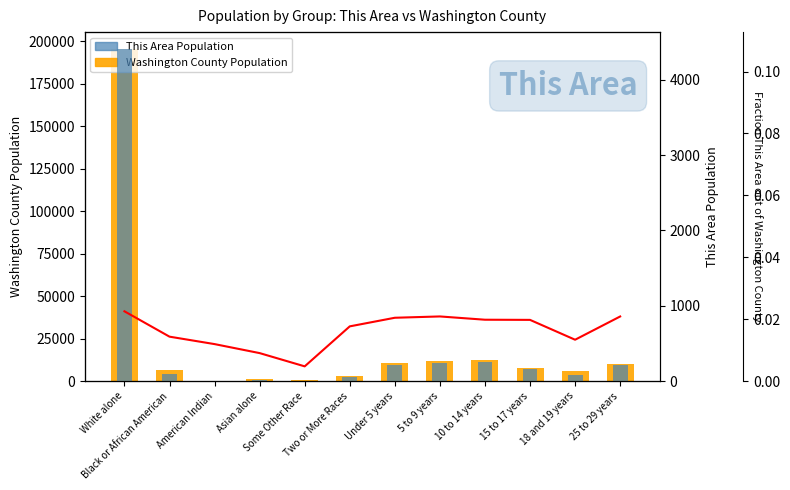

Rank the categories by Washington County Population value from lowest to highest.

American Indian, Some Other Race, Asian alone, Two or More Races, 18 and 19 years, Black or African American, 15 to 17 years, 25 to 29 years, Under 5 years, 5 to 9 years, 10 to 14 years, White alone